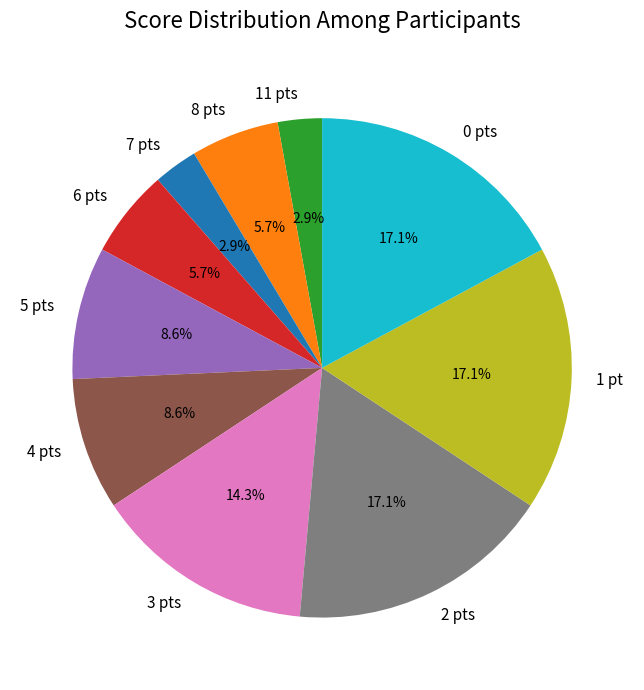

Is 5 pts the majority of the pie?

No